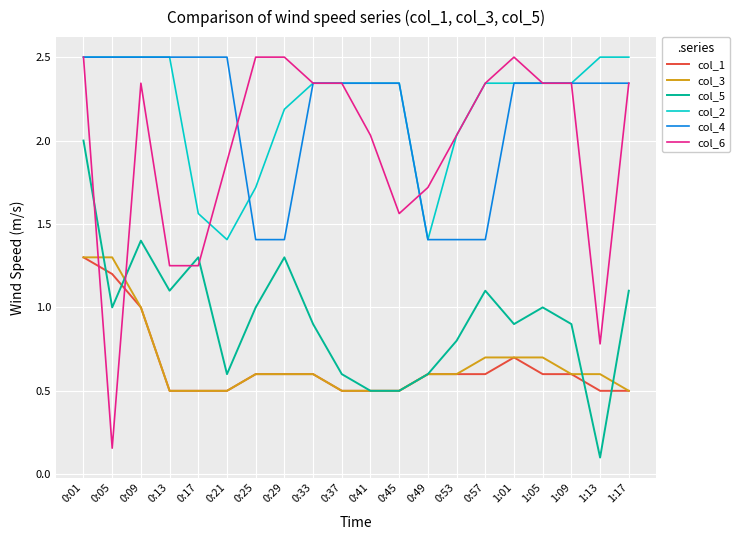

True or false: col_4 has a value of 1.1 at 1:05.

False